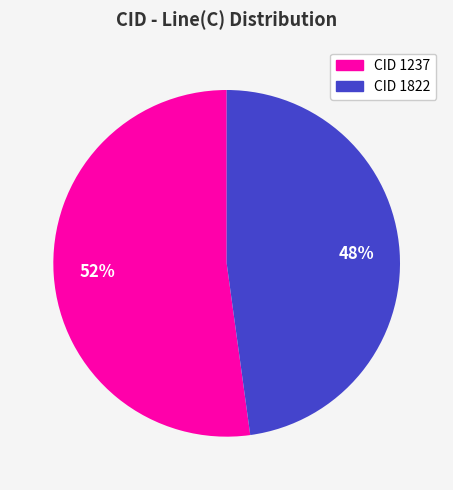

Does any single category account for the majority?

Yes